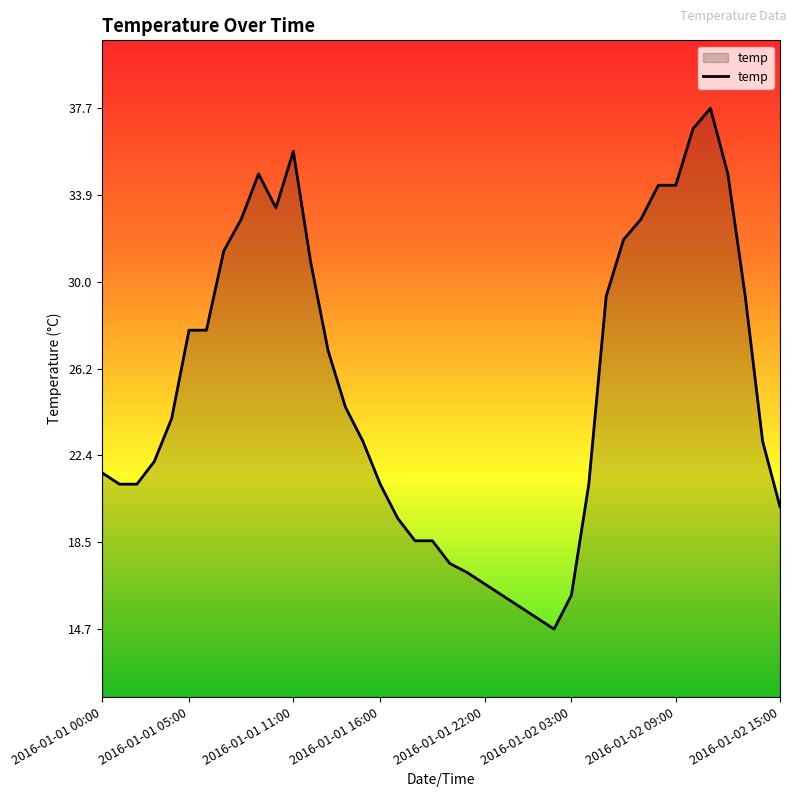

What is the difference between the maximum and minimum values?

23.0